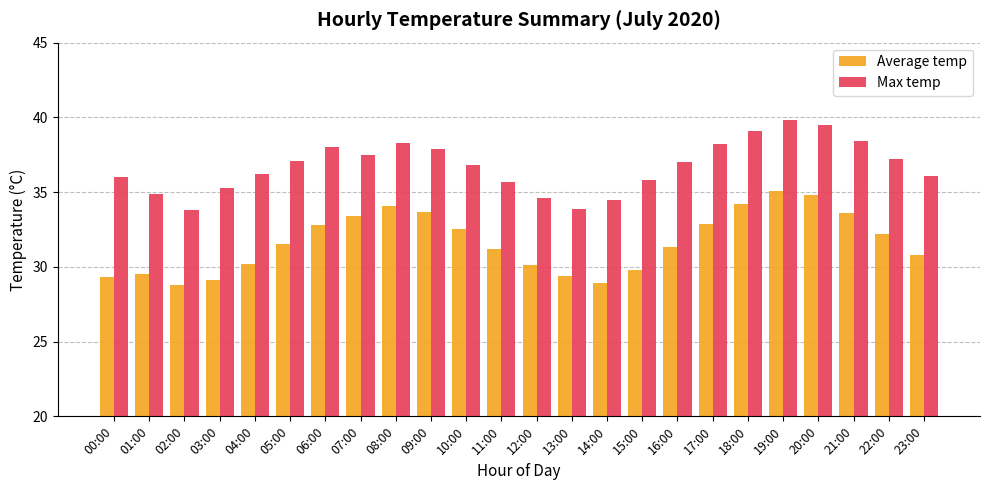

What is the average value of the Max temp series?

36.7